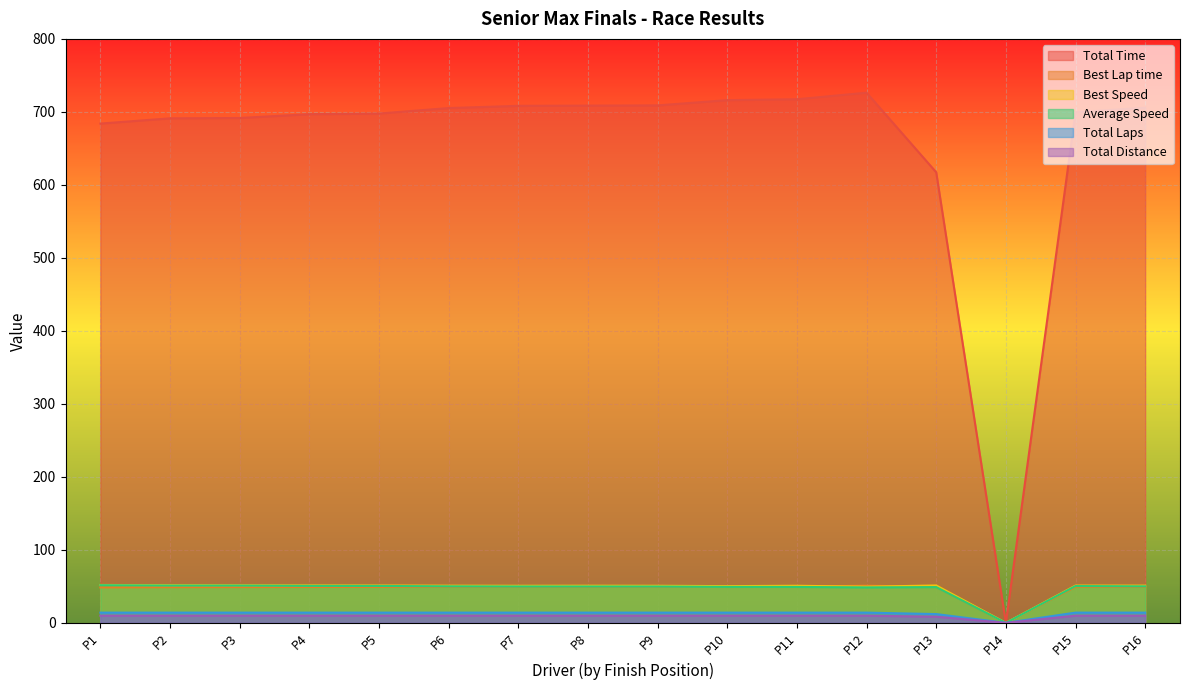

True or false: Total Time and Total Laps cross at least once.

False